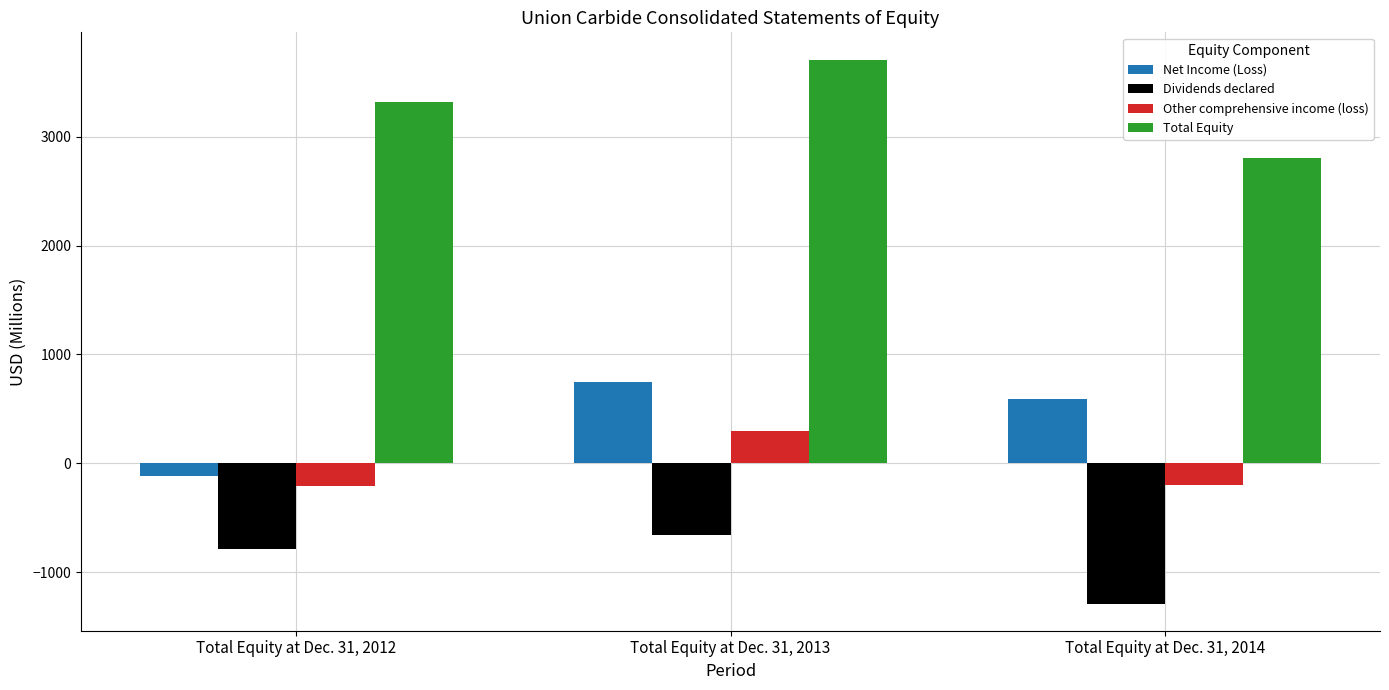

What is the difference between the highest and lowest values at Total Equity at Dec. 31, 2014?

4098